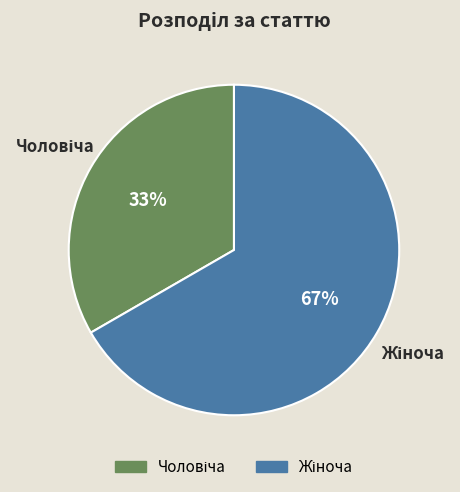

Is there a majority slice in this chart?

Yes